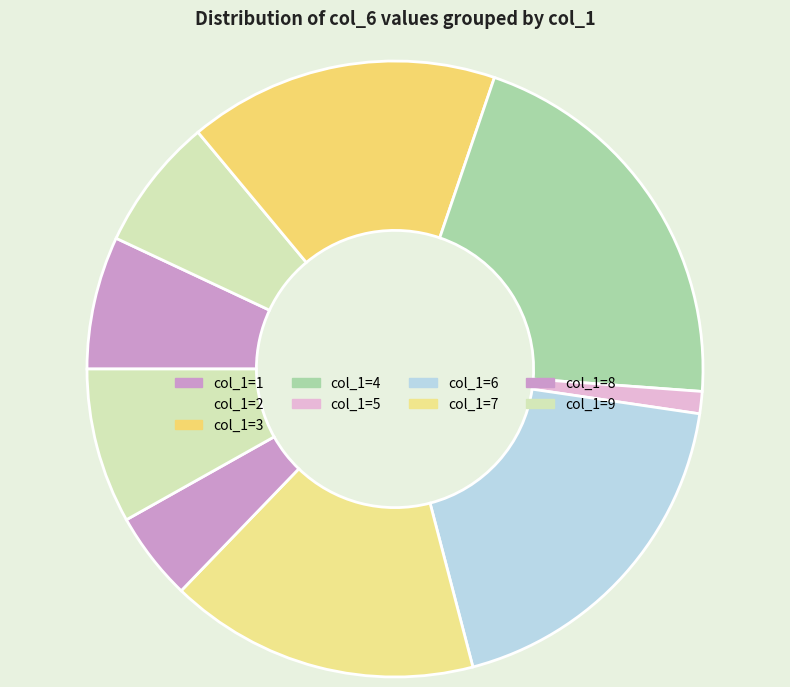

Is there any slice that represents more than half of the pie?

No